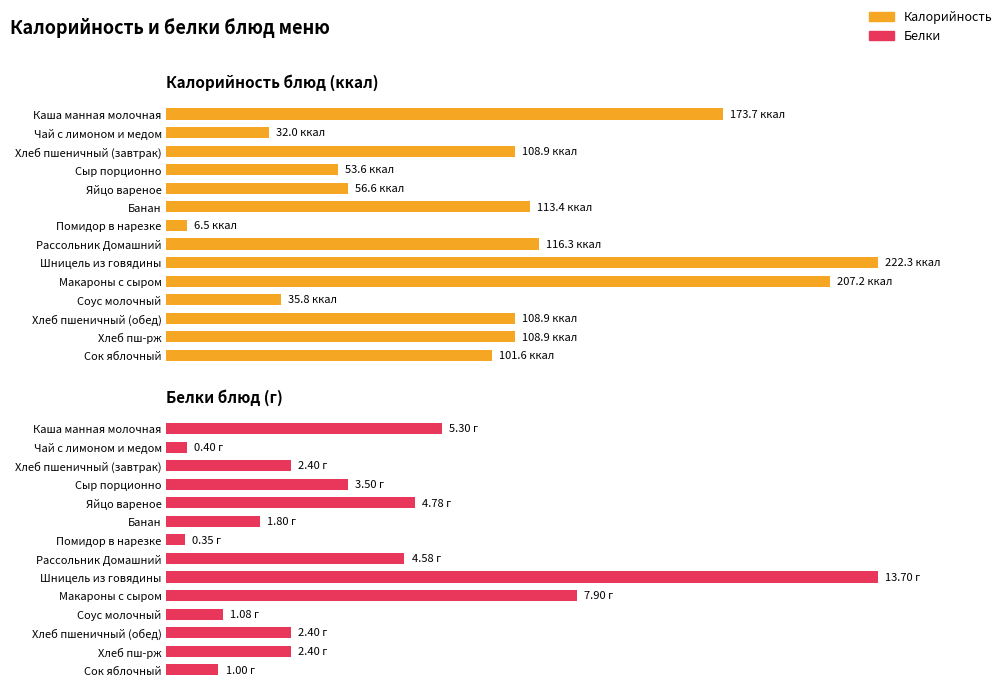

Reading left to right, transcribe all the data shown in this chart.

Калорийность: 173.7	32.0	108.9	53.6	56.6	113.4	6.5	116.3	222.3	207.2	35.8	108.9	108.9	101.6
Белки: 5.3	0.4	2.4	3.5	4.8	1.8	0.3	4.6	13.7	7.9	1.1	2.4	2.4	1.0